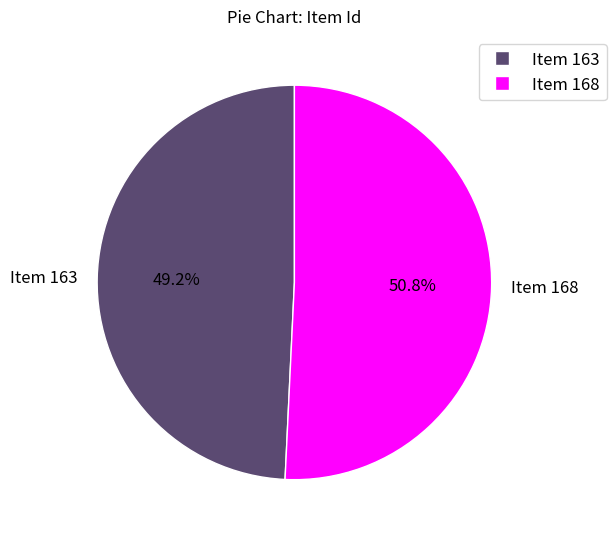

What portion of the pie excludes Item 163?

50.8%